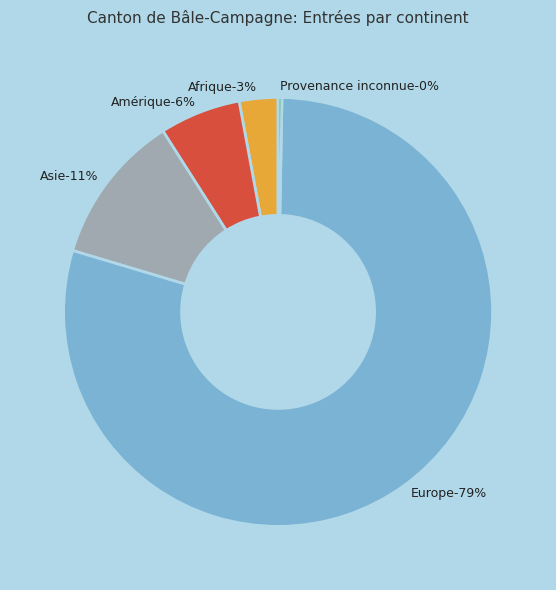

True or false: Afrique accounts for 10% of the total.

False